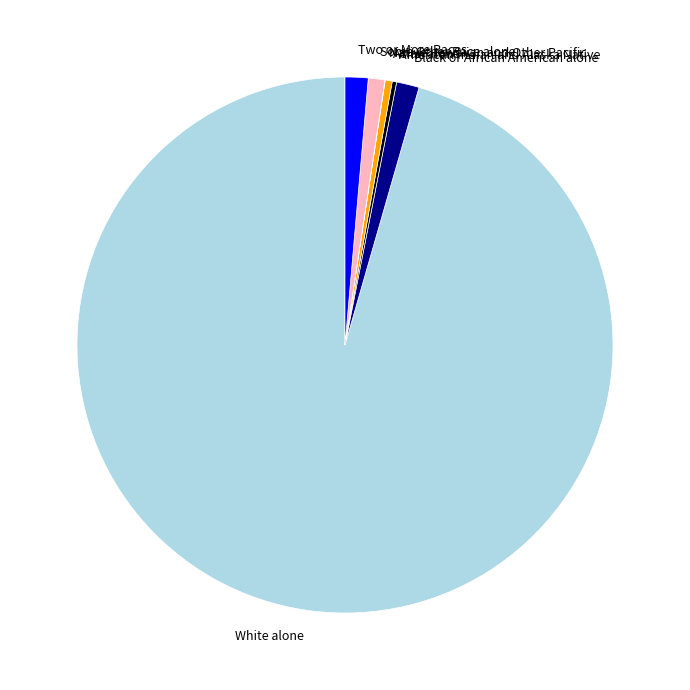

Is Black or African American alone the majority of the pie?

No